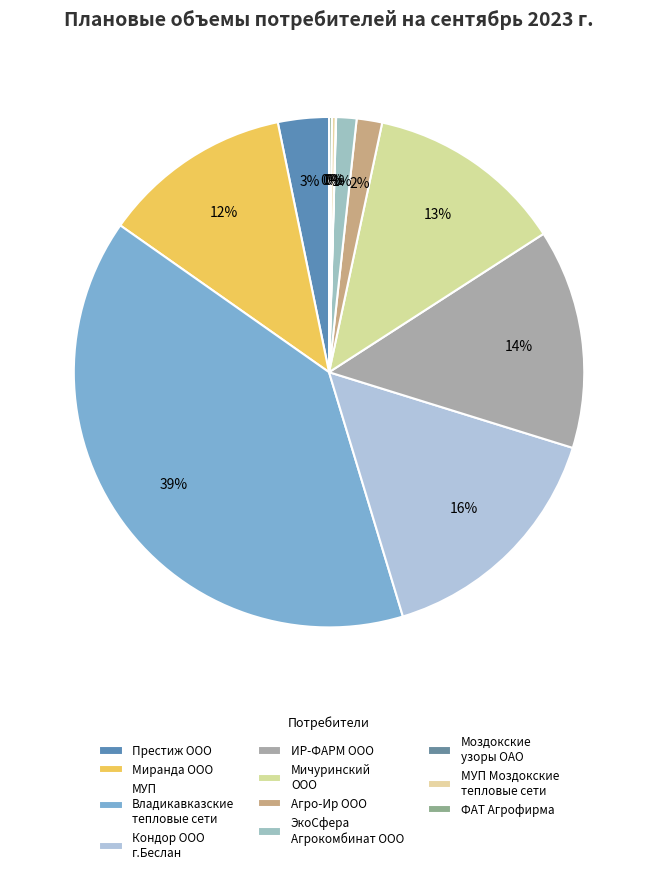

Does any single category account for the majority?

No